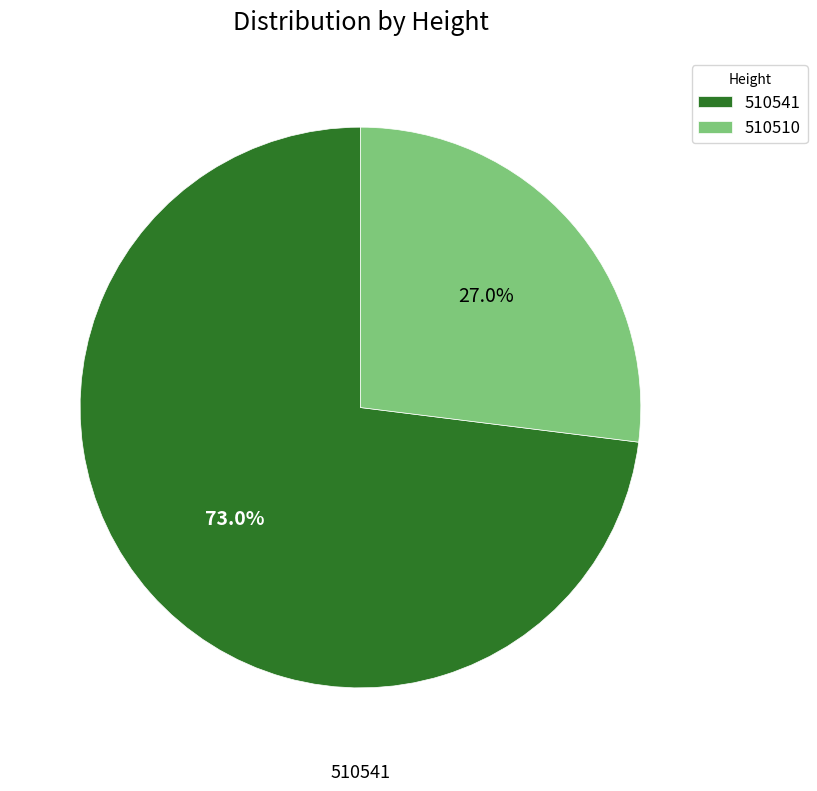

To the nearest percent, what percentage of the pie is 510541?

73%